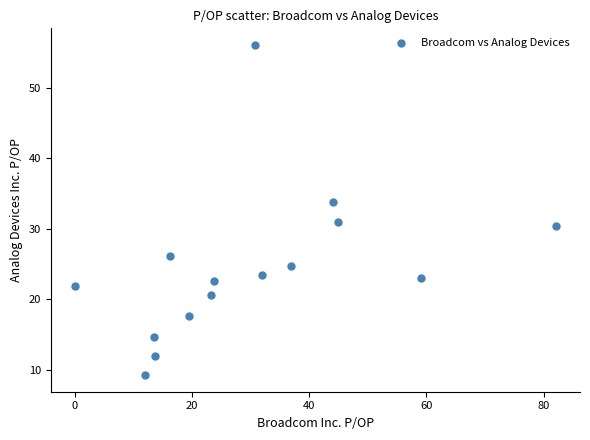

What is the range of Y values (max minus min)?

46.9